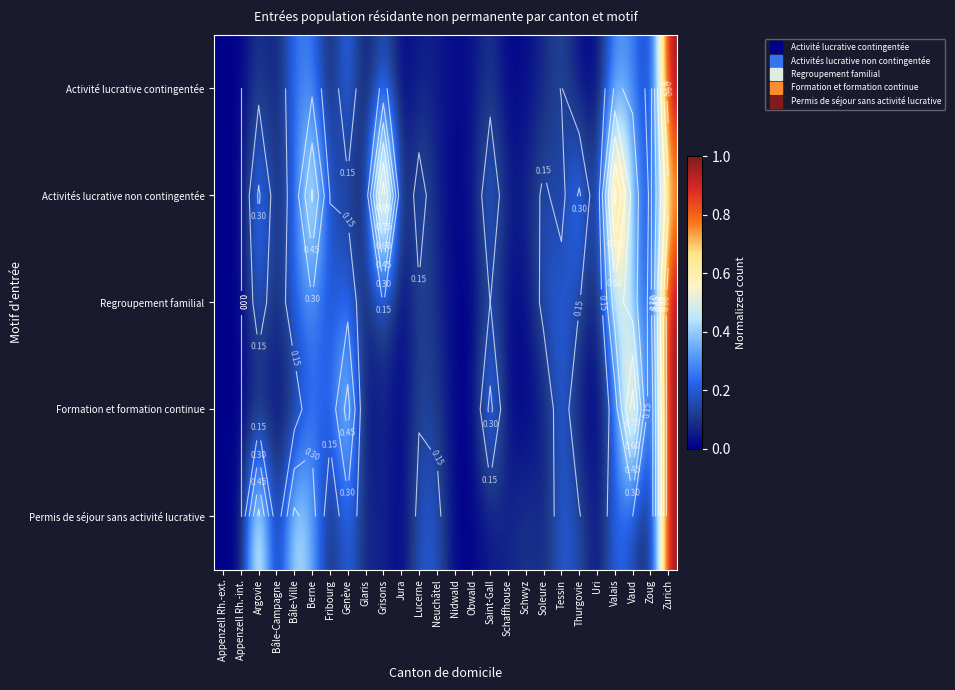

Which category has the highest value in the Regroupement familial series?

Zurich